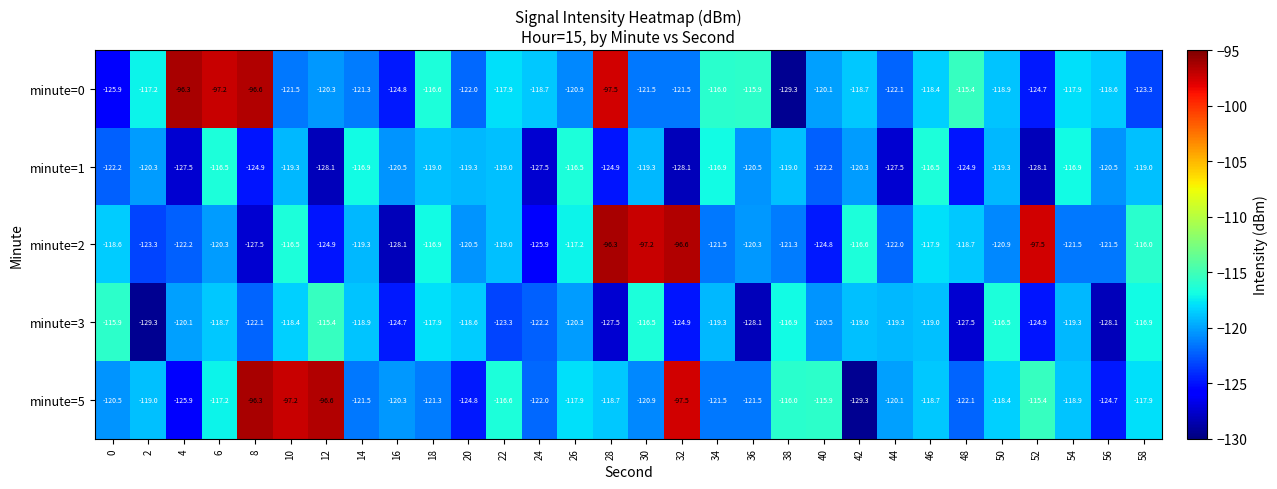

At which label does minute=1 first exceed -120?

6